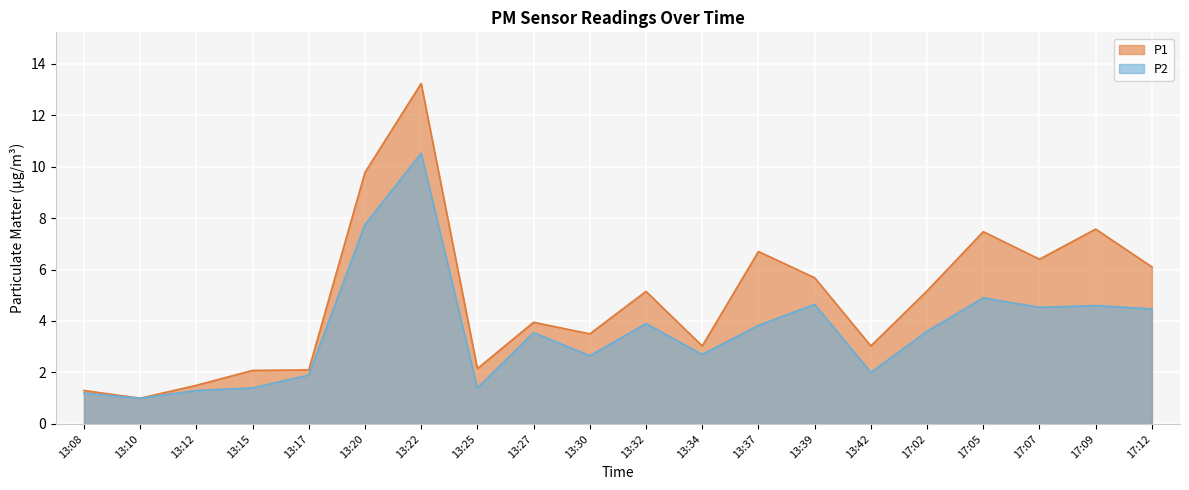

True or false: P2 and P1 cross at least once.

False